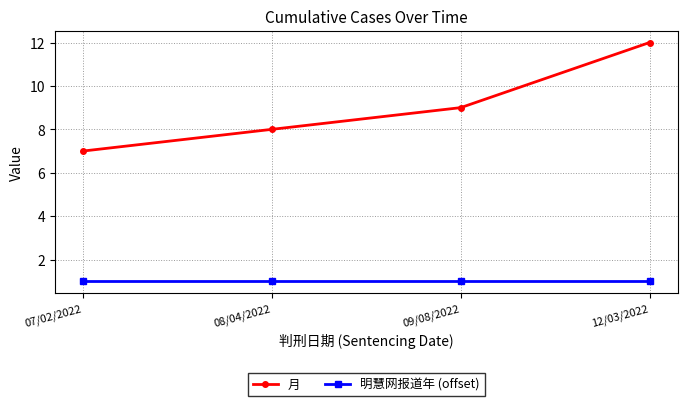

What is the maximum value shown in the chart?

12